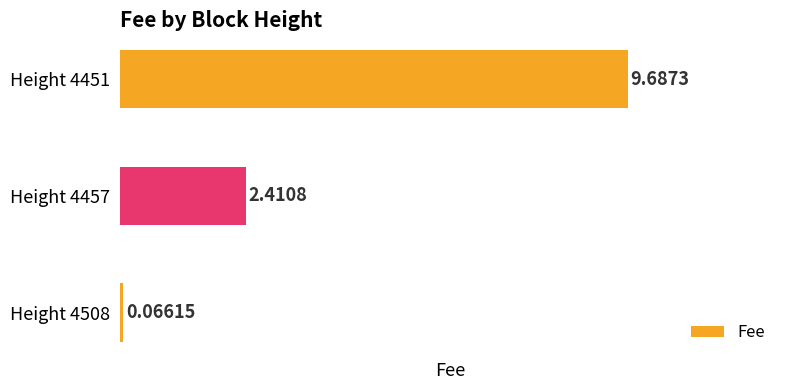

How many series are shown in this chart?

1